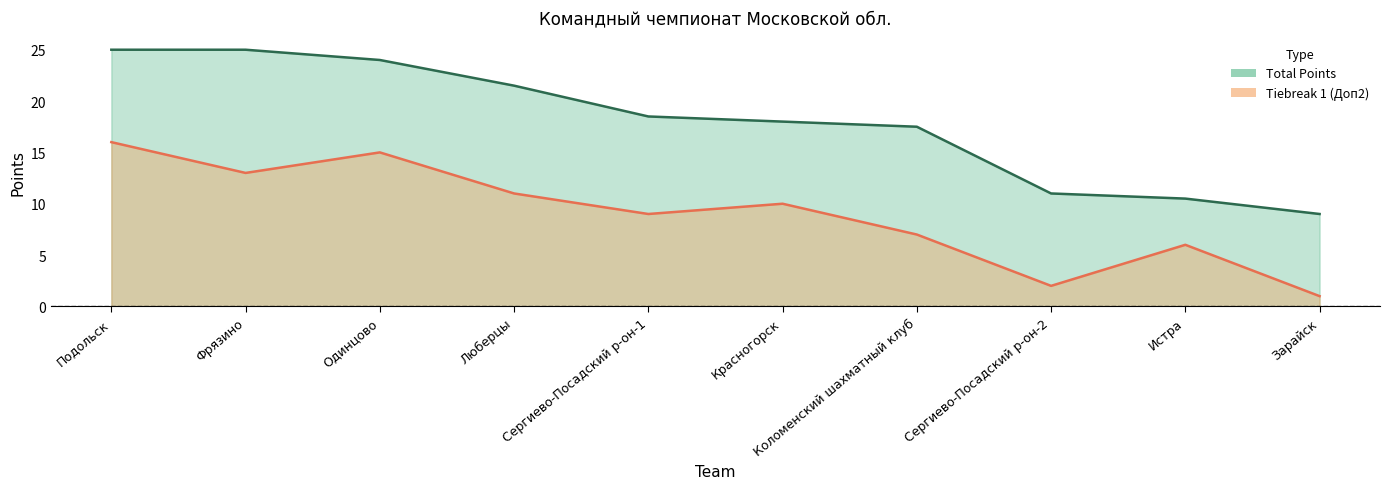

True or false: Tiebreak 1 and Total Points intersect in this chart.

False